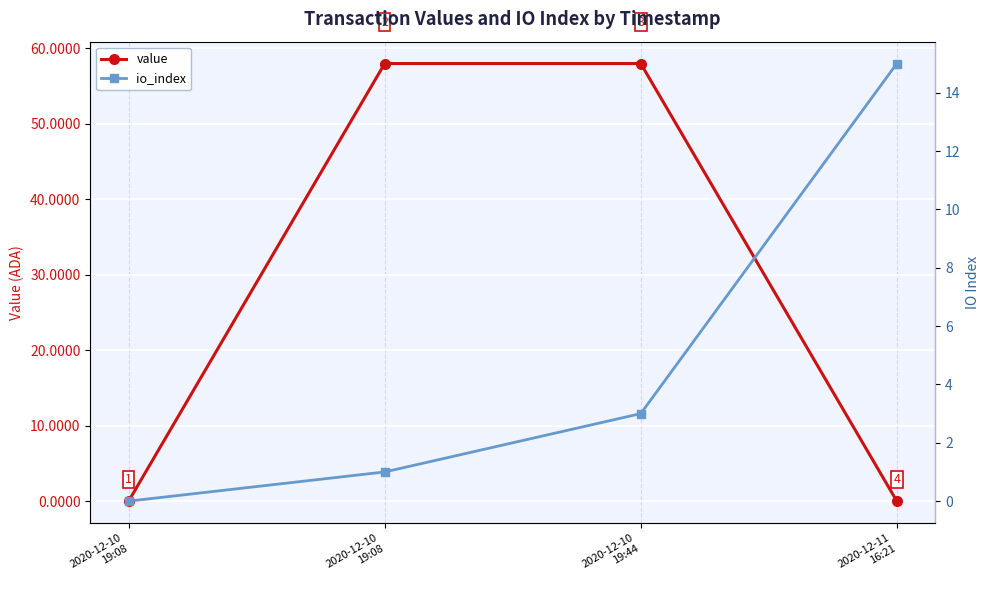

What is the difference between the second highest and second lowest values in the io_index series?

2.0